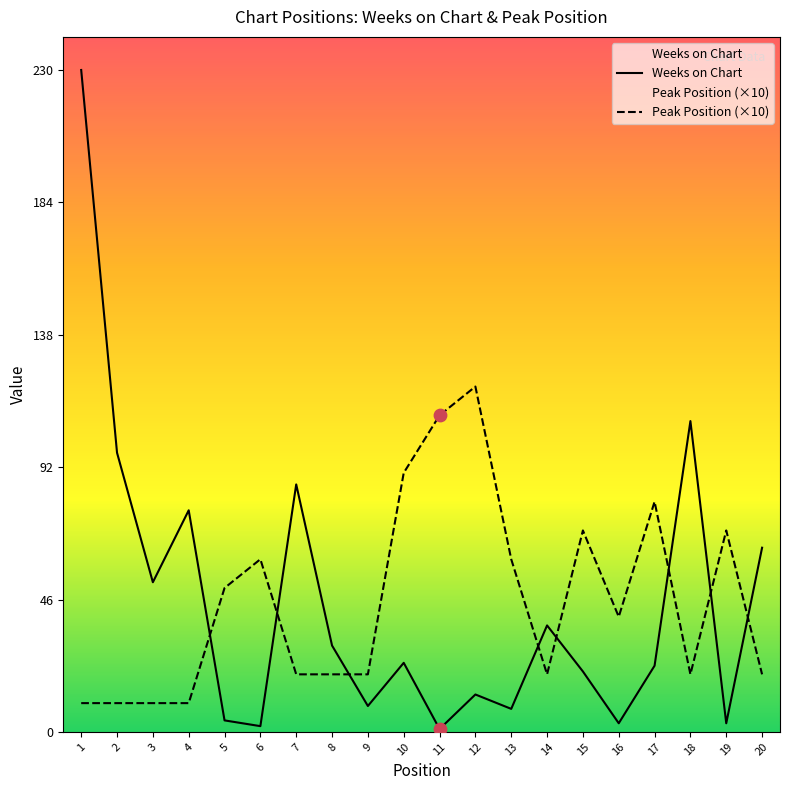

At how many categories does at least one series exceed 61?

12